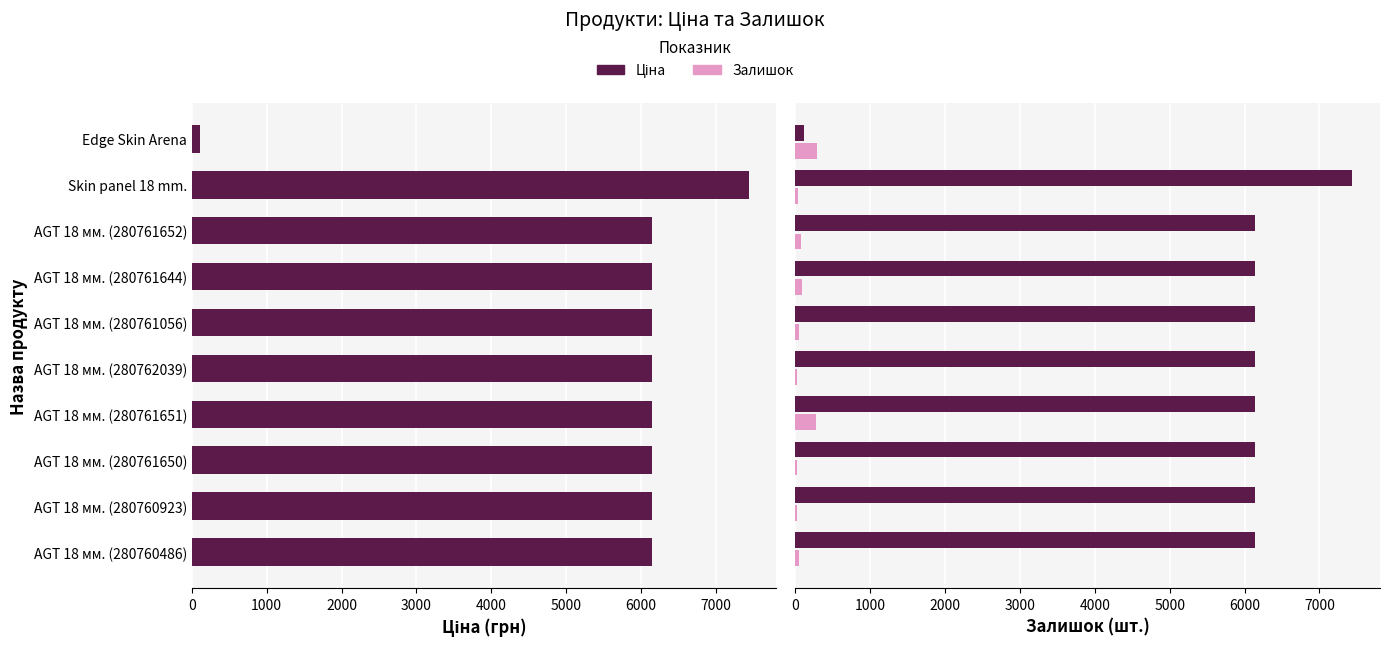

What is the approximate value of Залишок at 8000?

17.0